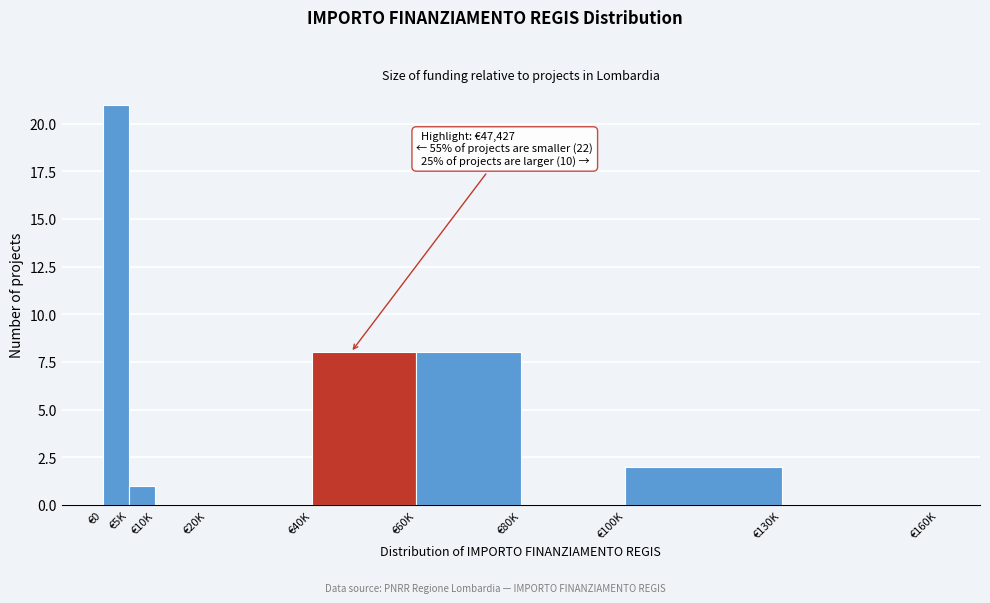

Reading left to right, transcribe all the data shown in this chart.

€0=21	€5K=1	€10K=0	€20K=0	€40K=8	€60K=8	€80K=0	€100K=2	€130K=0